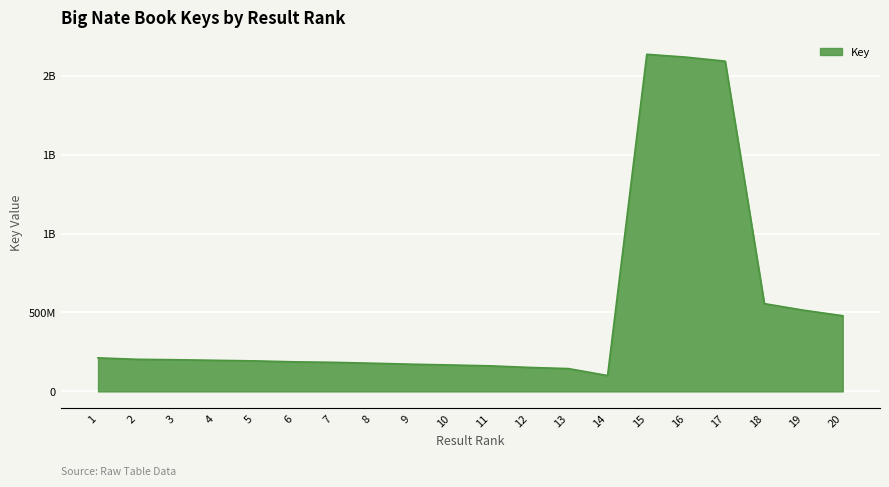

What is the sum of all values?

10350651257